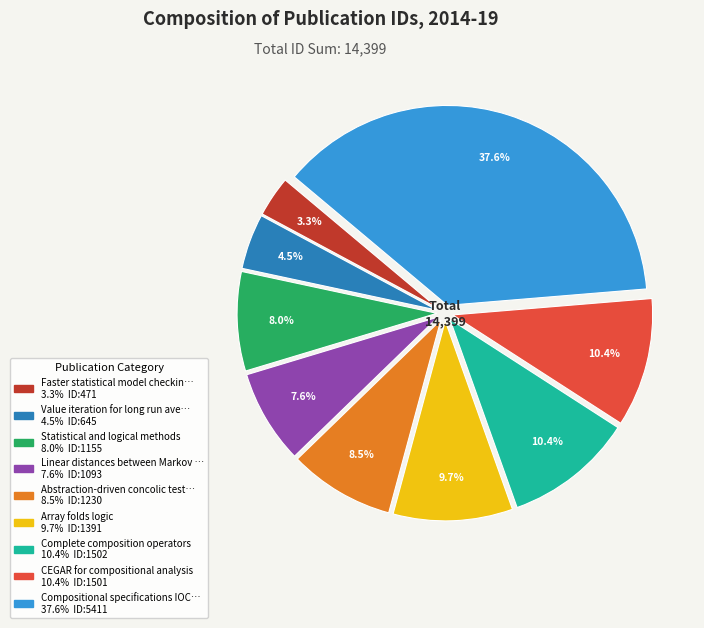

Does any single category account for the majority?

No